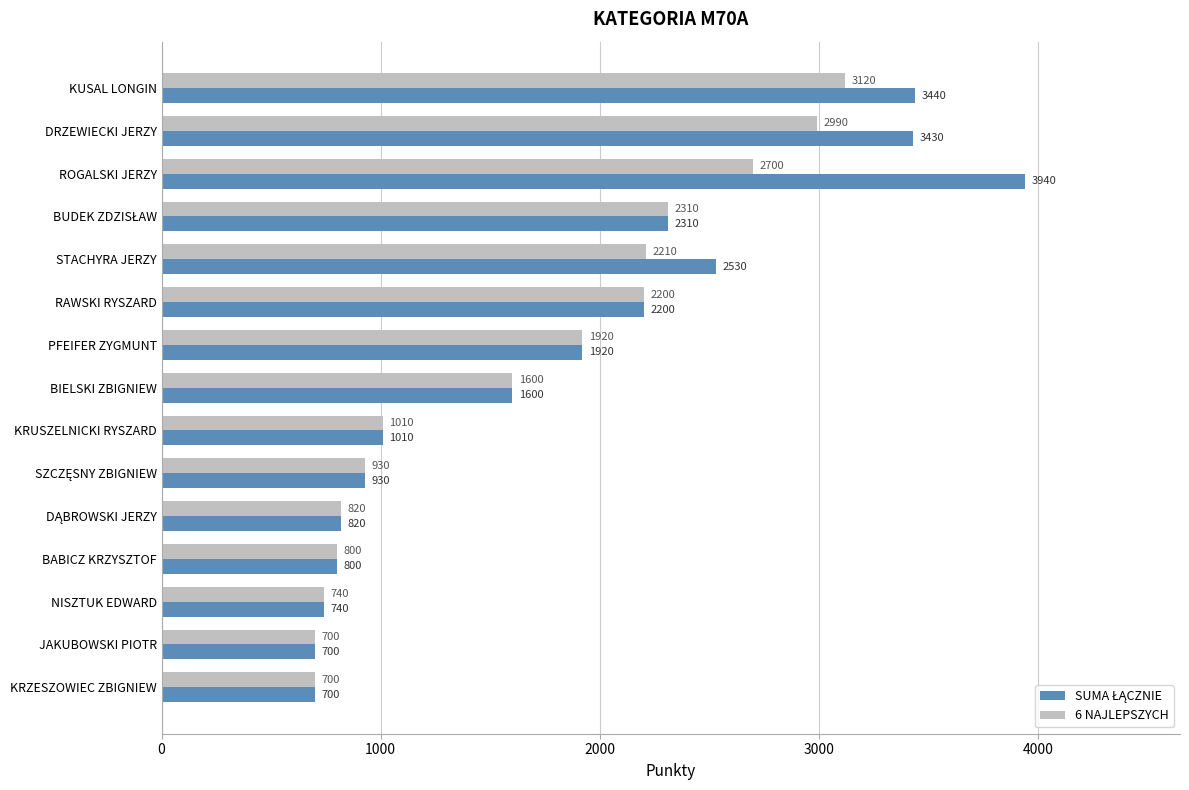

What is the minimum value shown in the chart?

700